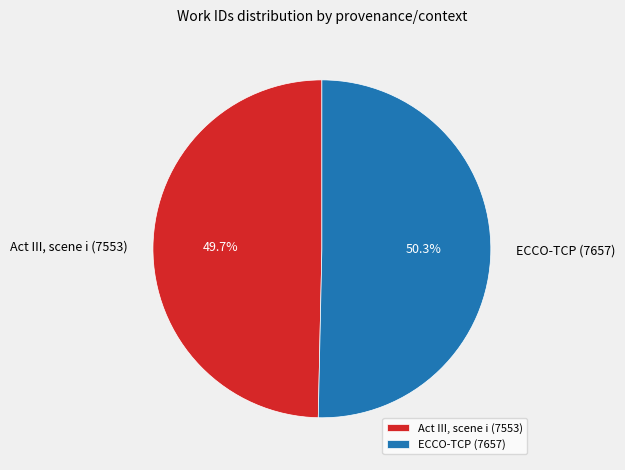

To the nearest percent, what is the average slice percentage?

50%